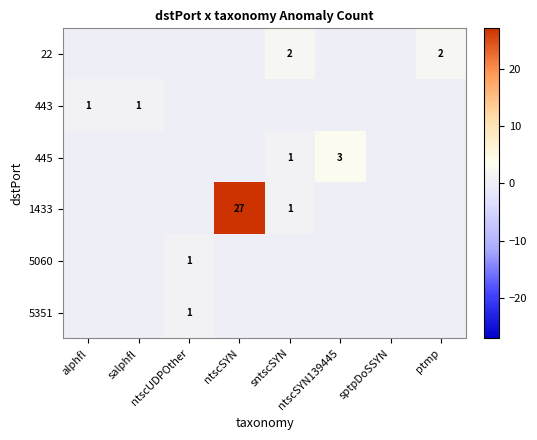

True or false: 5351 has a value of 1 at ntscUDPOther.

True